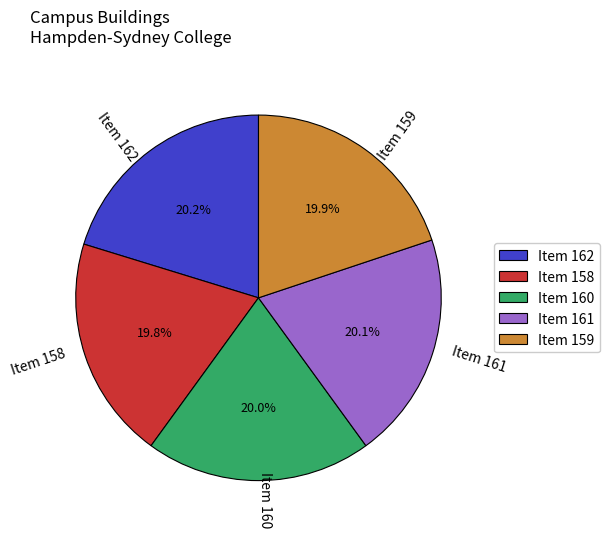

Is Item 162 the majority of the pie?

No